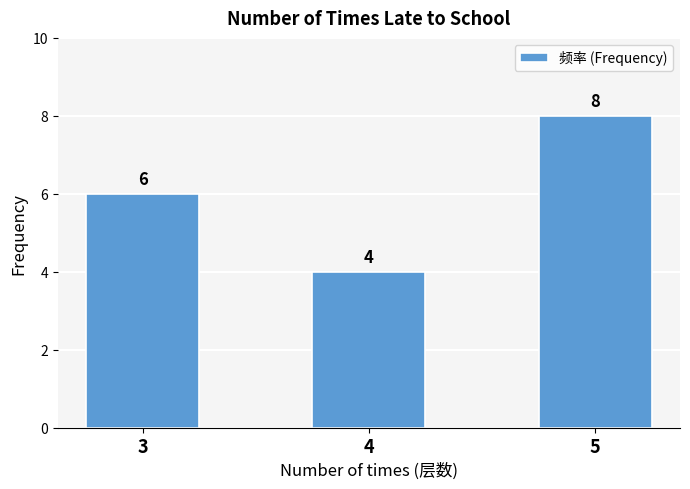

What is the value of the 1st bar from the left?

6